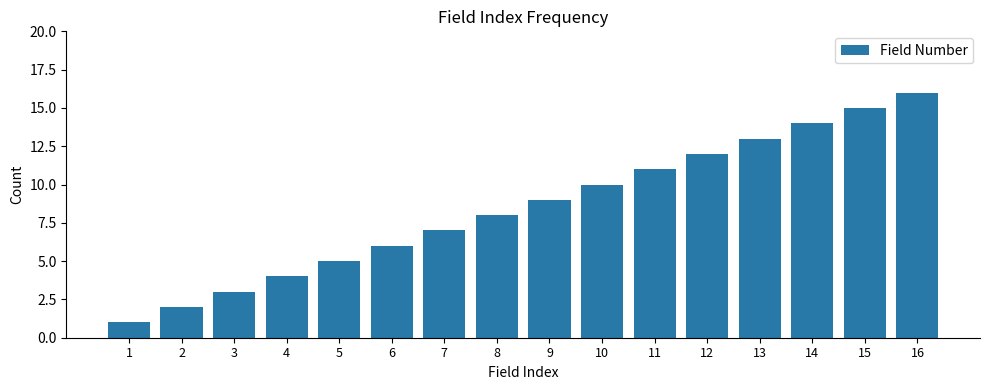

Does the chart contain any negative values?

No